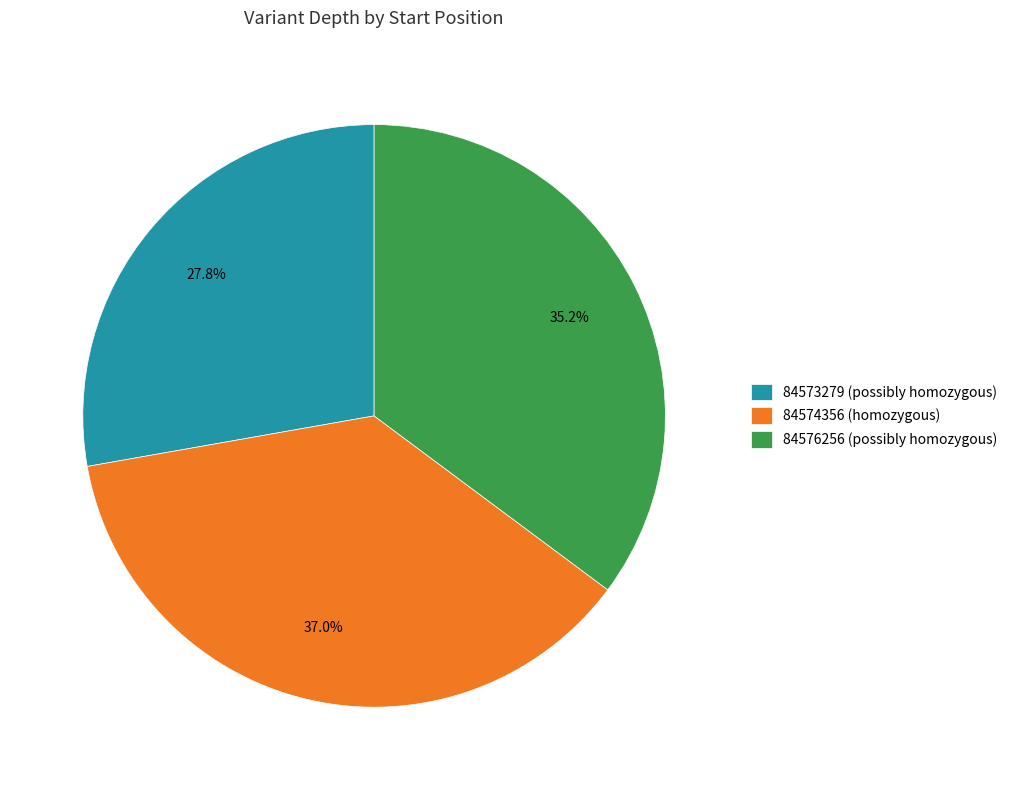

Is it true that 84574356 is 37% of the pie?

True